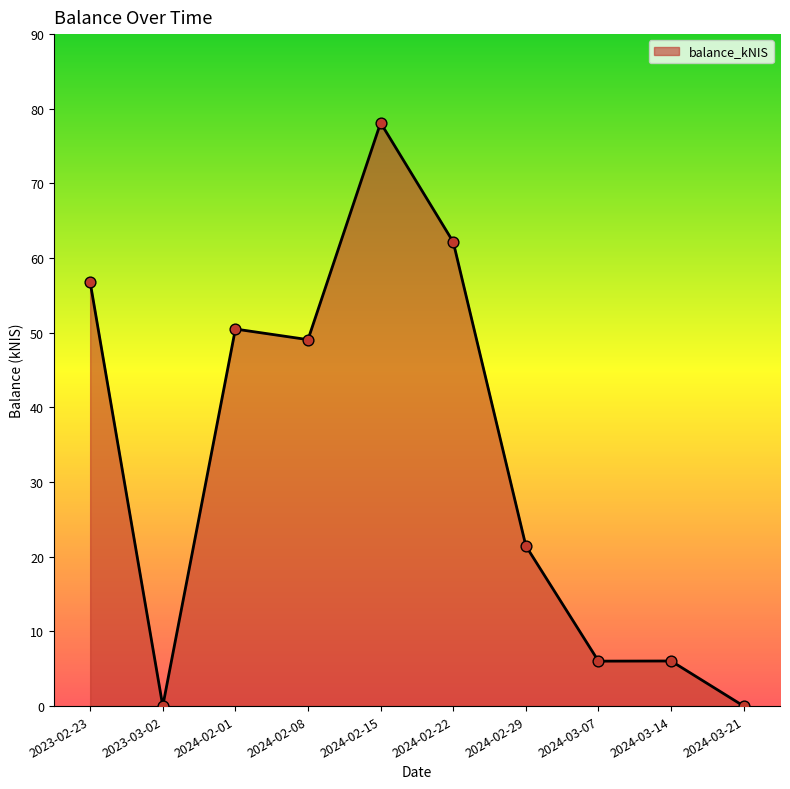

Approximately how many times larger is the value at 2024-03-07 compared to 2024-02-01?

0.1